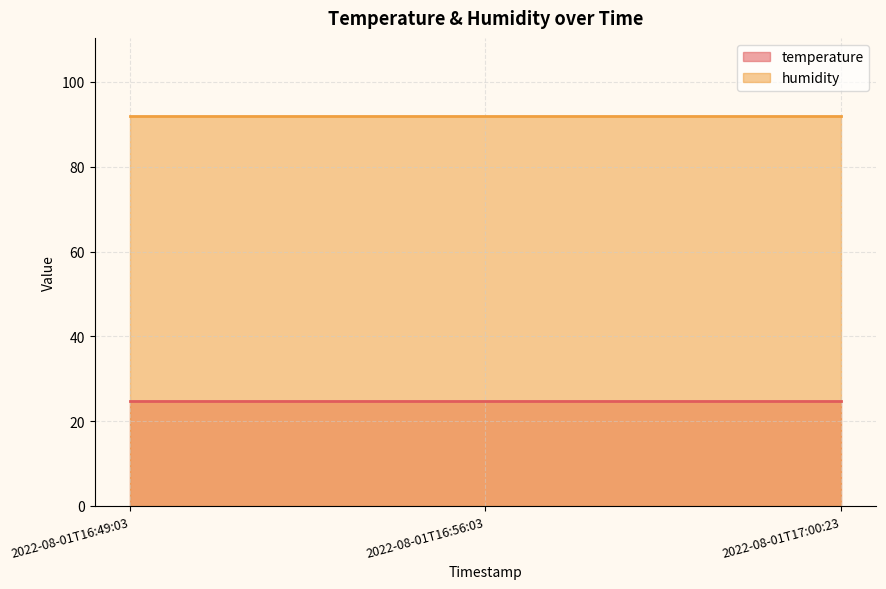

How many lines are shown in the chart?

2